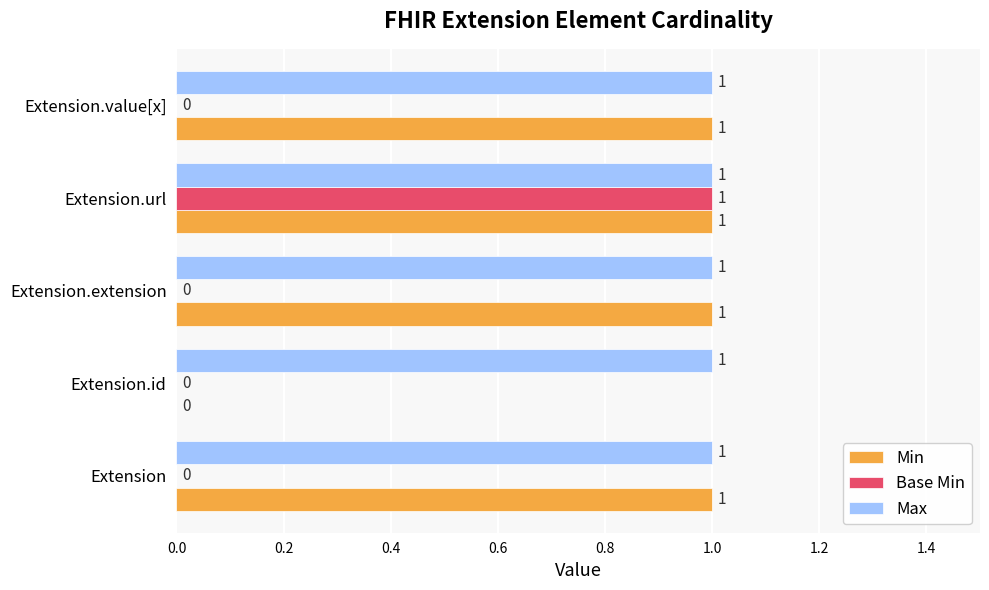

What is the sum of all Min values?

4